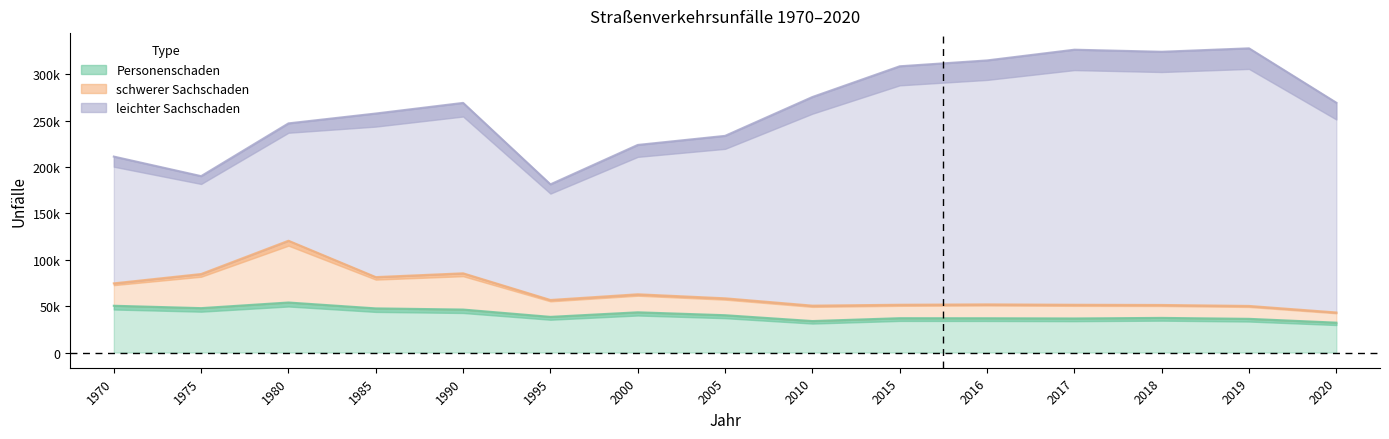

How many values in the schwerer Sachschaden series are below 56636?

7